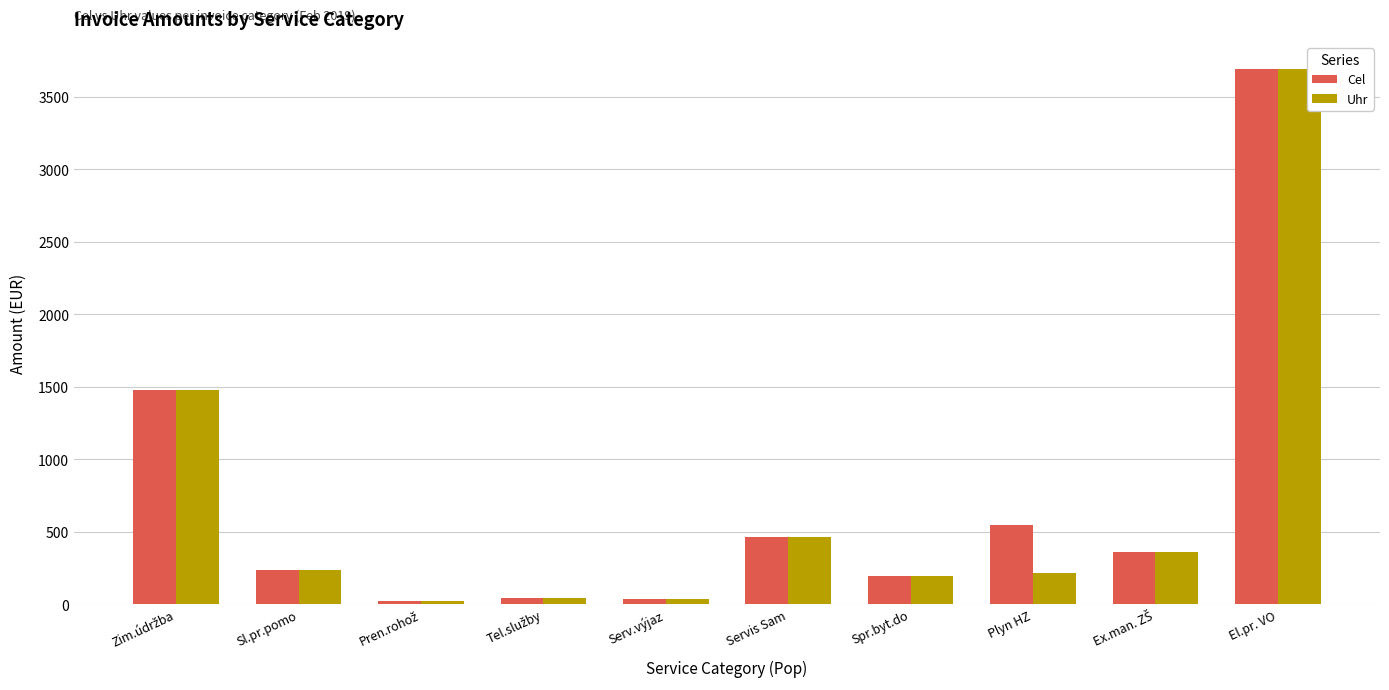

What is the sum of all Cel values?

7071.5